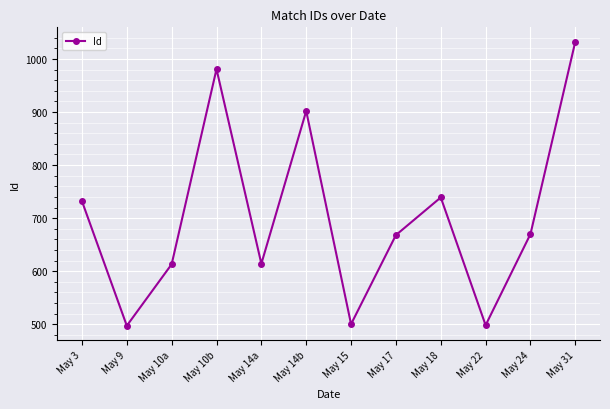

How many points are lower than both their immediate neighbors (excluding endpoints)?

4